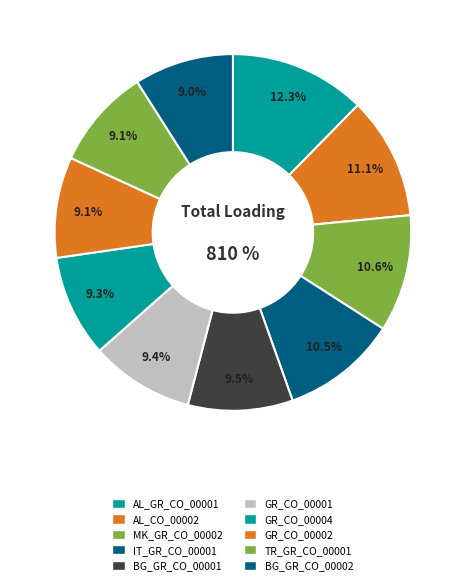

Between GR_CO_00002 and AL_GR_CO_00001, which is larger?

AL_GR_CO_00001